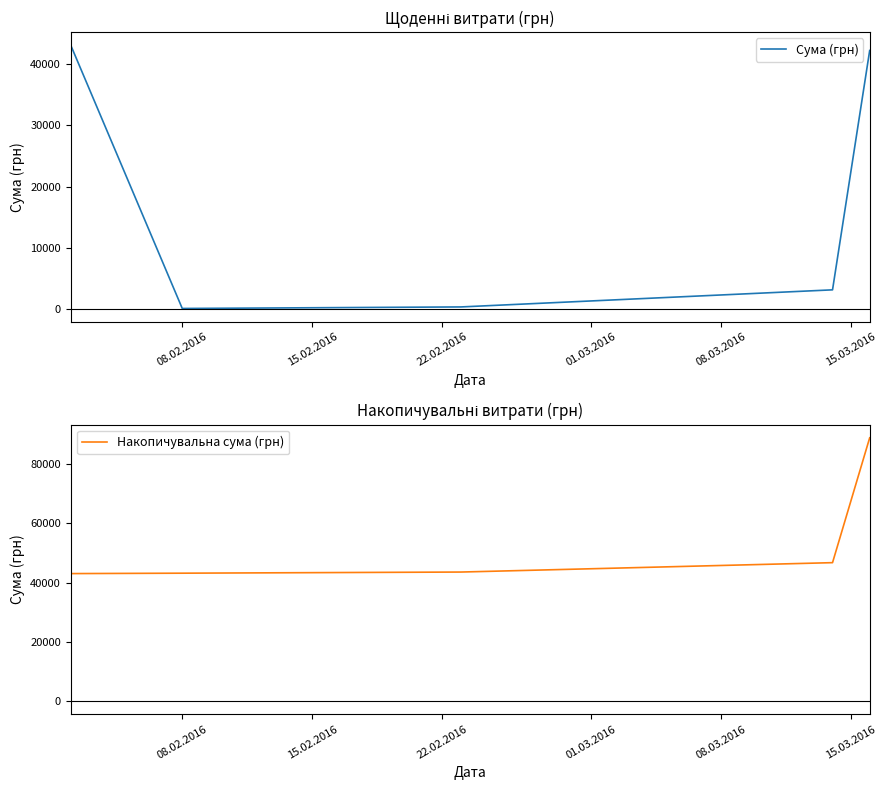

The Накопичувальна сума (грн) series shows 26770.6 at 08.03.2016. True or false?

False